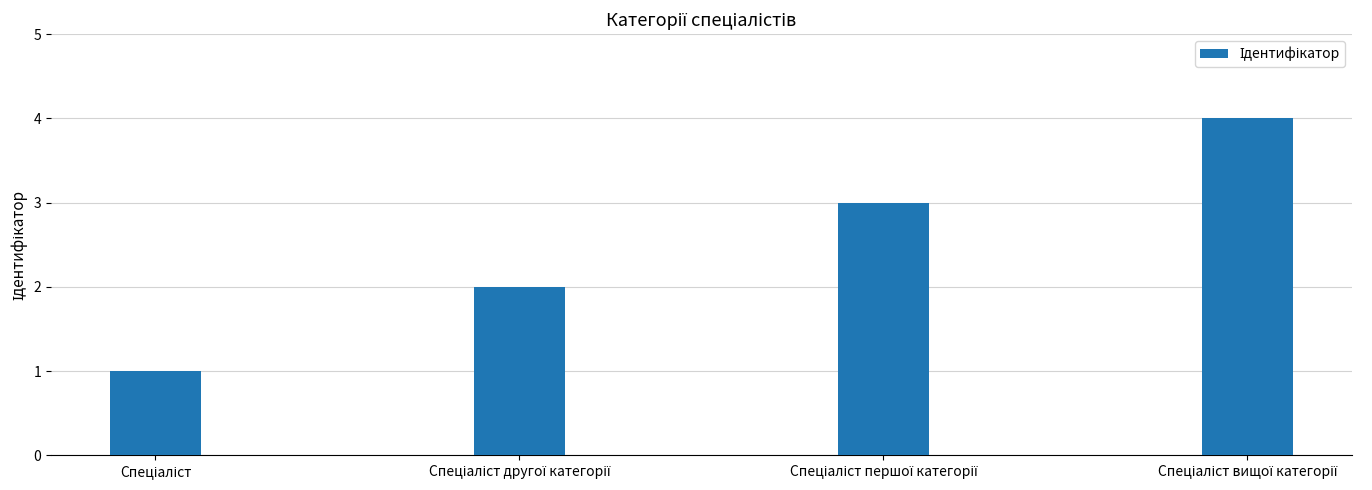

How many distinct data groups are displayed?

1